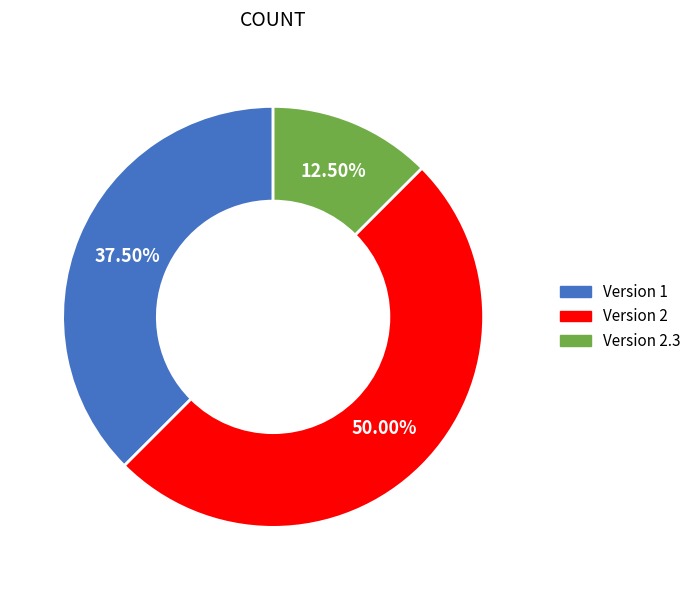

How many slices are in this pie chart?

3